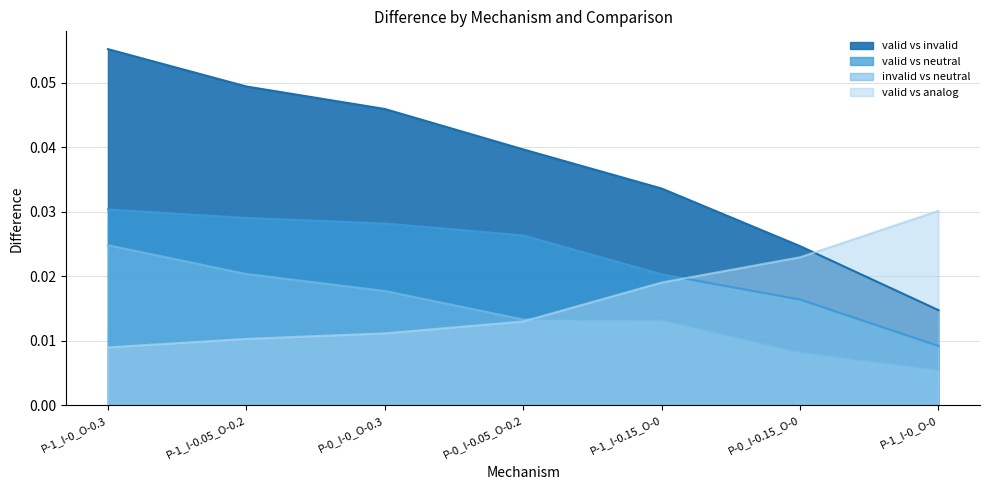

Is the value of valid vs neutral at P-1_I-0.15_O-0 greater than the value of valid vs invalid at P-1_I-0_O-0?

Yes